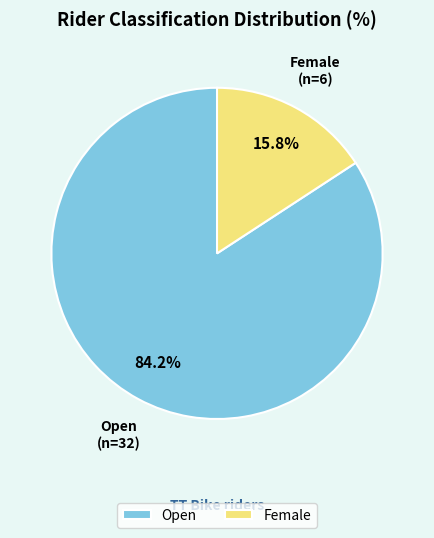

Which category has the biggest portion of the pie?

Open